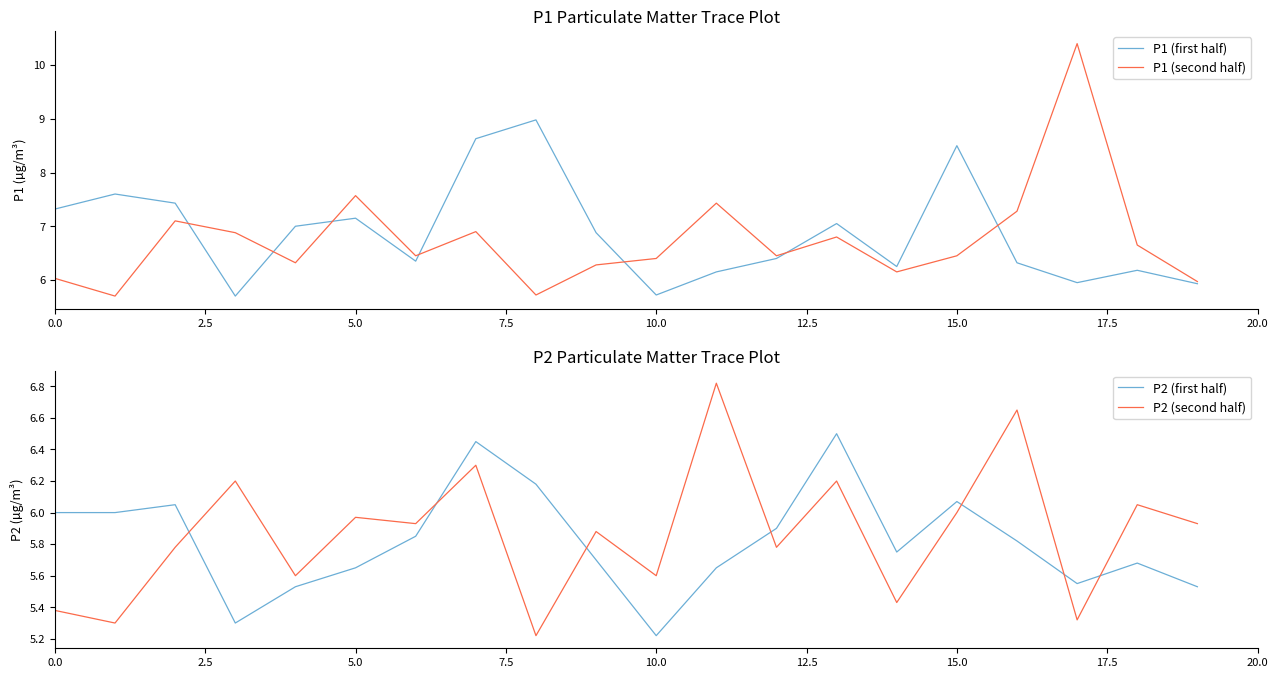

What is the difference between the P2 (second half) values at 10 and 19?

0.3